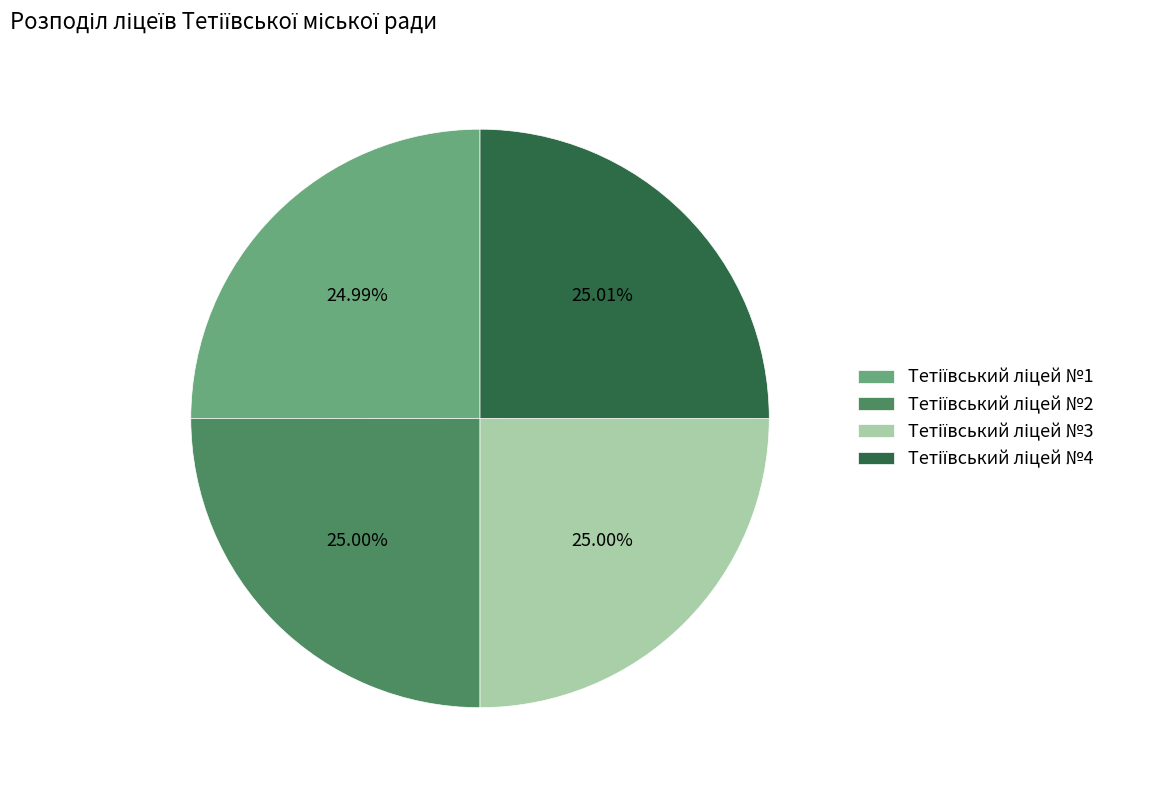

How many segments does this pie chart have?

4